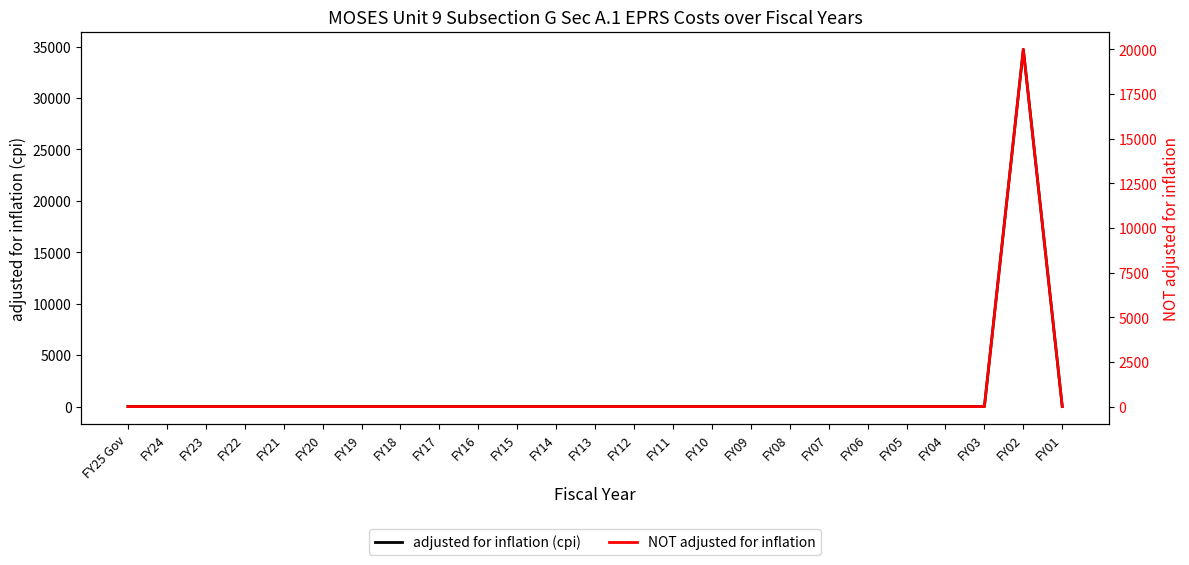

Reading right to left, list all the values displayed in this chart.

adjusted for inflation (cpi): 0	34732	0	0	0	0	0	0	0	0	0	0	0	0	0	0	0	0	0	0	0	0	0	0	0
NOT adjusted for inflation: 0	20000	0	0	0	0	0	0	0	0	0	0	0	0	0	0	0	0	0	0	0	0	0	0	0